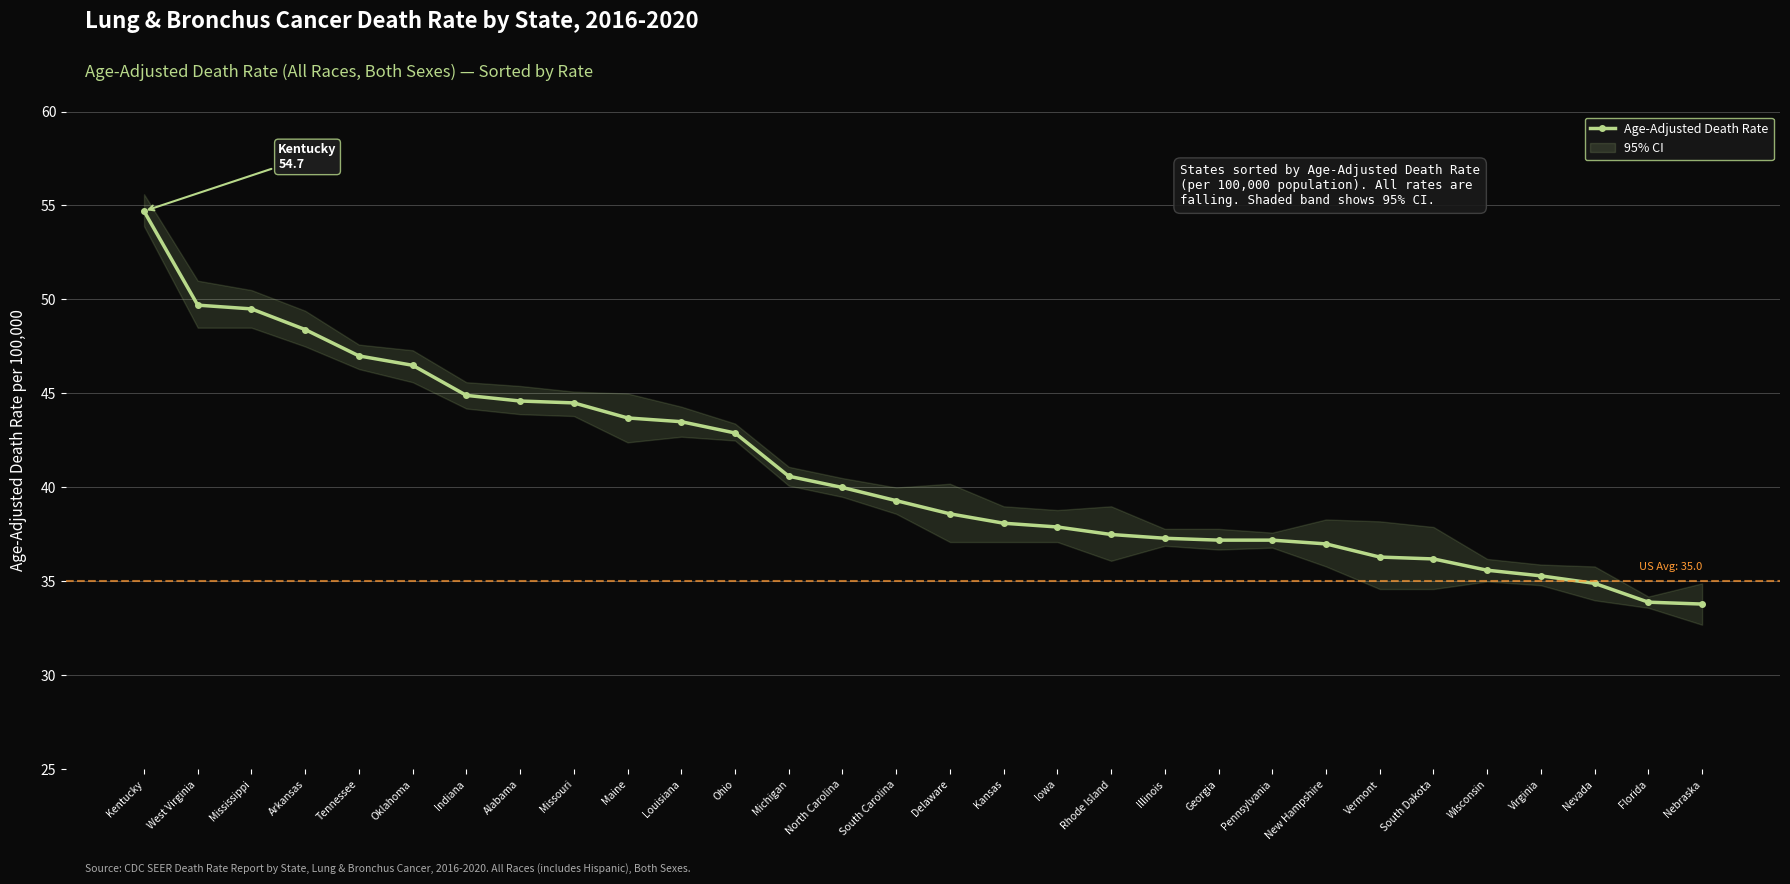

Reading left to right, what are all the values shown in this chart?

Kentucky=54.7	West Virginia=49.7	Mississippi=49.5	Arkansas=48.4	Tennessee=47.0	Oklahoma=46.5	Indiana=44.9	Alabama=44.6	Missouri=44.5	Maine=43.7	Louisiana=43.5	Ohio=42.9	Michigan=40.6	North Carolina=40.0	South Carolina=39.3	Delaware=38.6	Kansas=38.1	Iowa=37.9	Rhode Island=37.5	Illinois=37.3	Georgia=37.2	Pennsylvania=37.2	New Hampshire=37.0	Vermont=36.3	South Dakota=36.2	Wisconsin=35.6	Virginia=35.3	Nevada=34.9	Florida=33.9	Nebraska=33.8